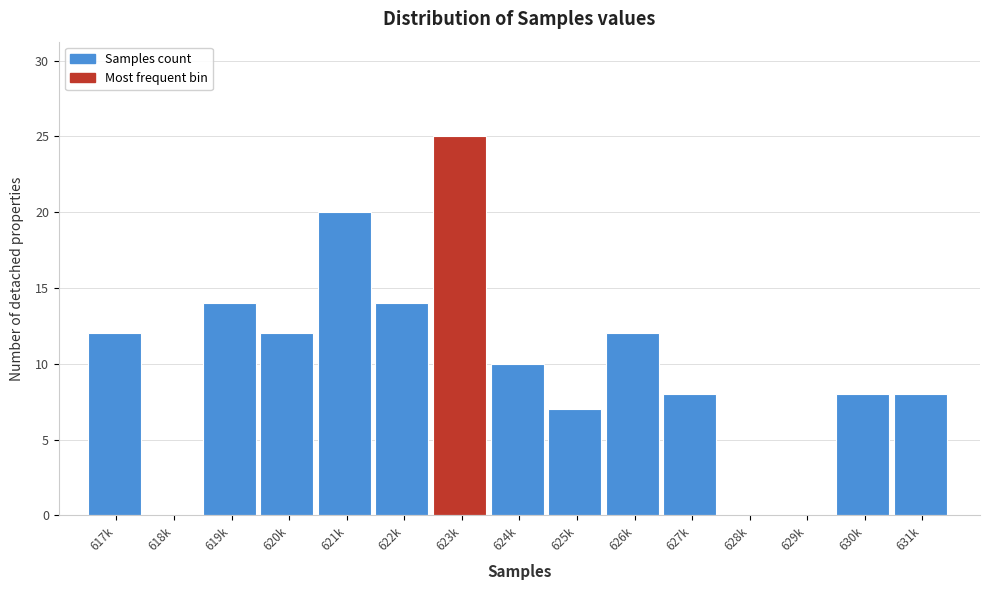

Reading left to right, transcribe all the data shown in this chart.

617k=12	618k=0	619k=14	620k=12	621k=20	622k=14	623k=25	624k=10	625k=7	626k=12	627k=8	628k=0	629k=0	630k=8	631k=8